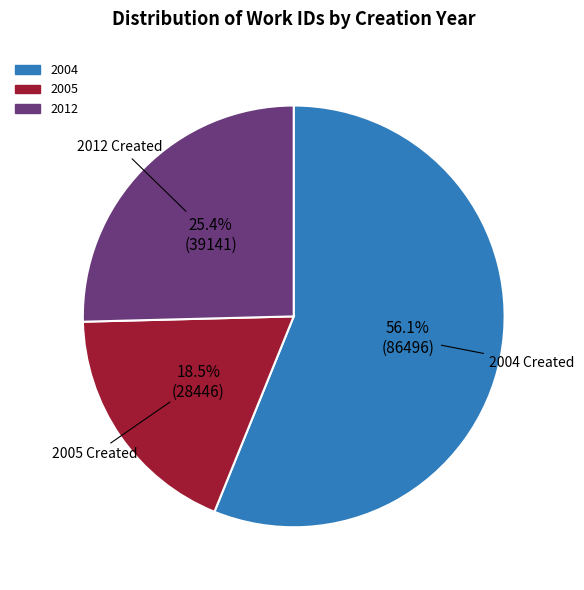

Count the number of slices in the pie.

3